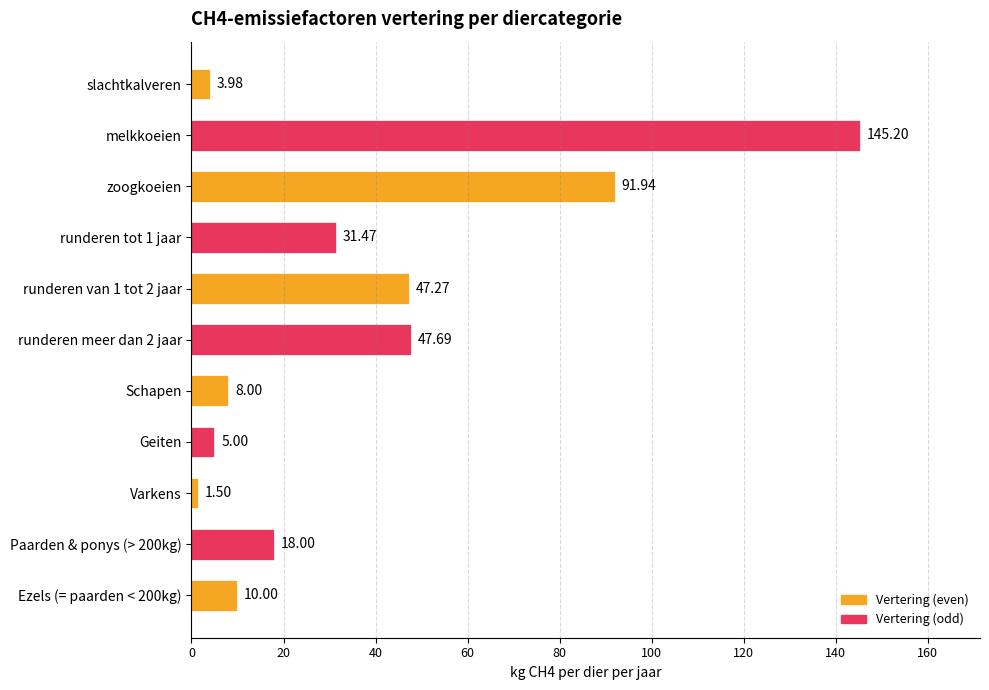

Which category has the lowest value across all series?

Varkens